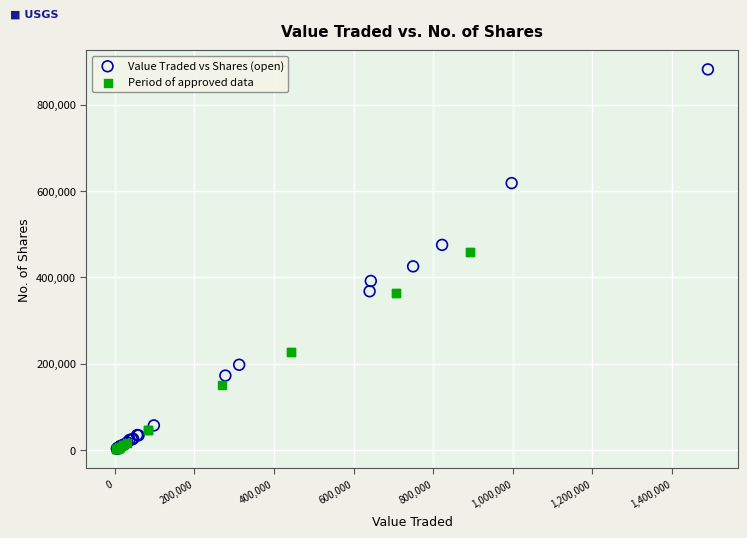

Which series has the largest Y range (max minus min)?

Value Traded vs Shares (open)